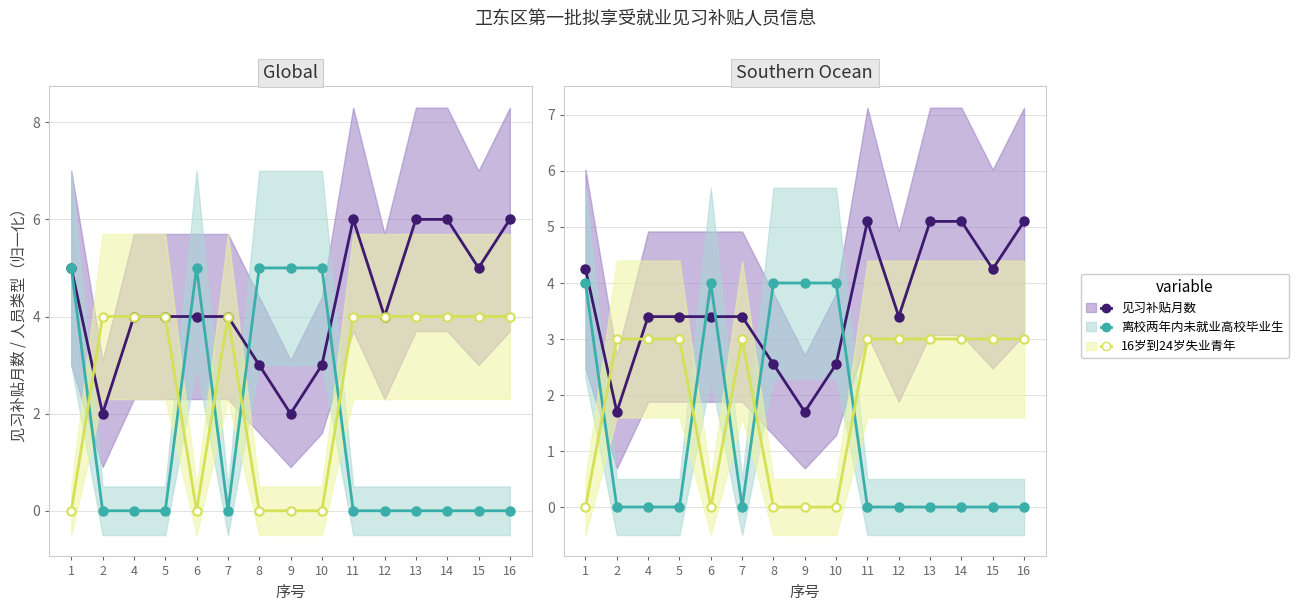

At which category does the chart reach its peak across all series?

11